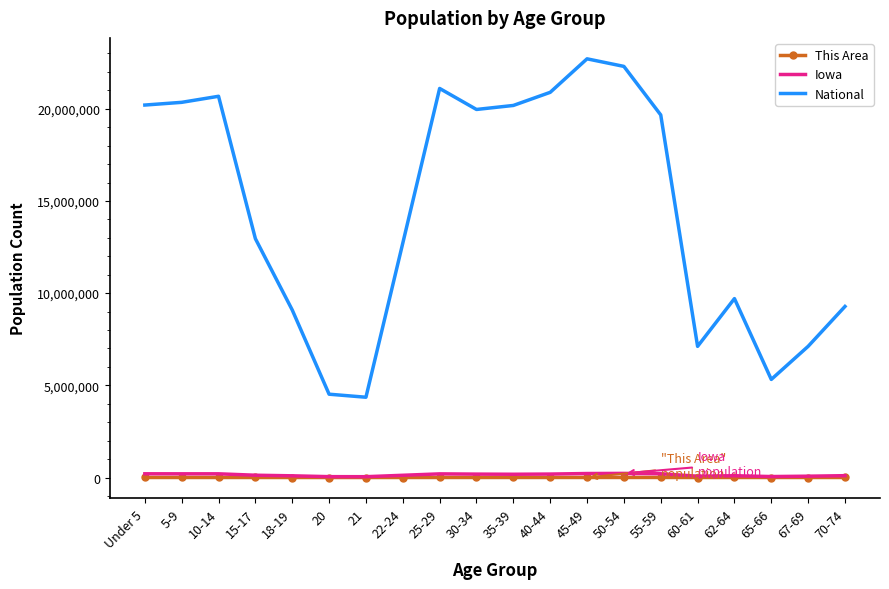

Is the value of National at 50-54 greater than the value of This Area at 55-59?

Yes